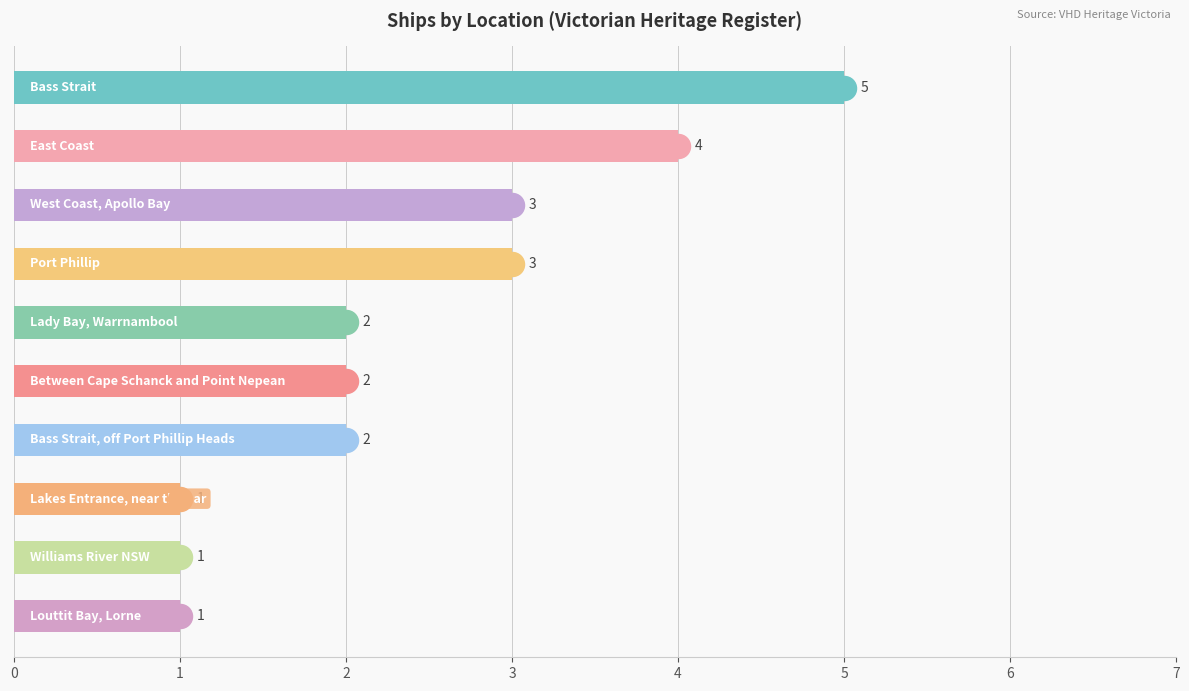

What is the change in value from 4 to 7?

-1